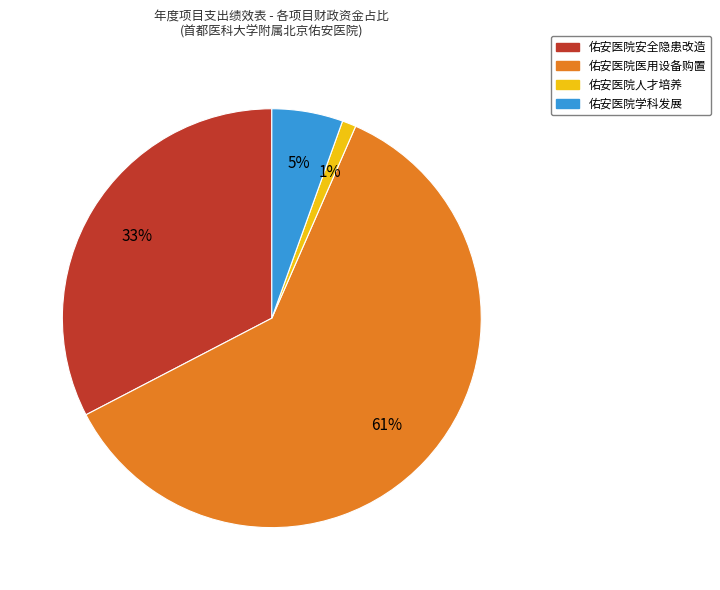

How many slices are in this pie chart?

4